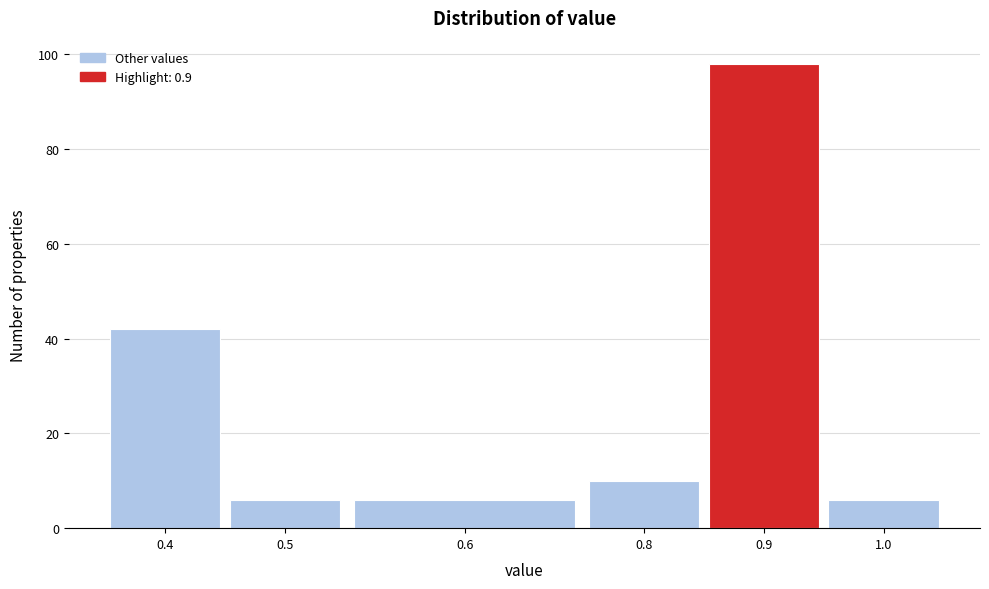

Reading left to right, extract all data points from this chart.

0.4=42	0.5=6	0.6=6	0.8=10	0.9=98	1.0=6